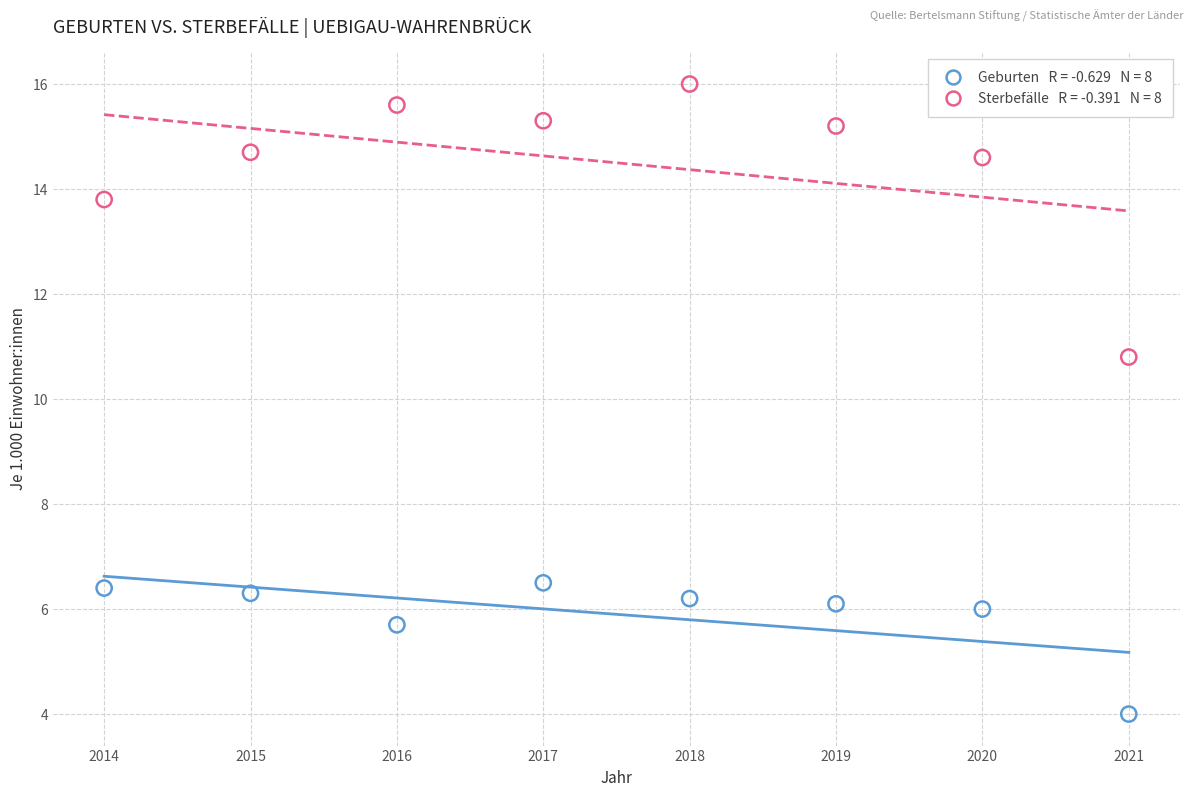

Across all data points, what is the range of Y values (max minus min)?

12.0